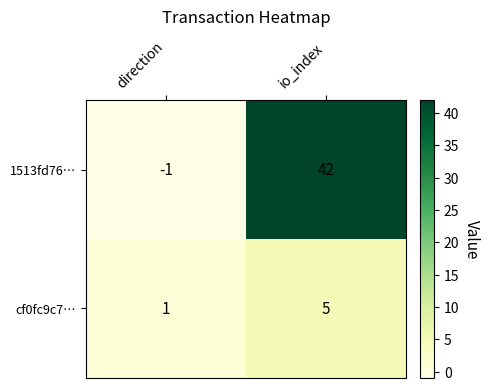

What is the maximum value shown in the chart?

42